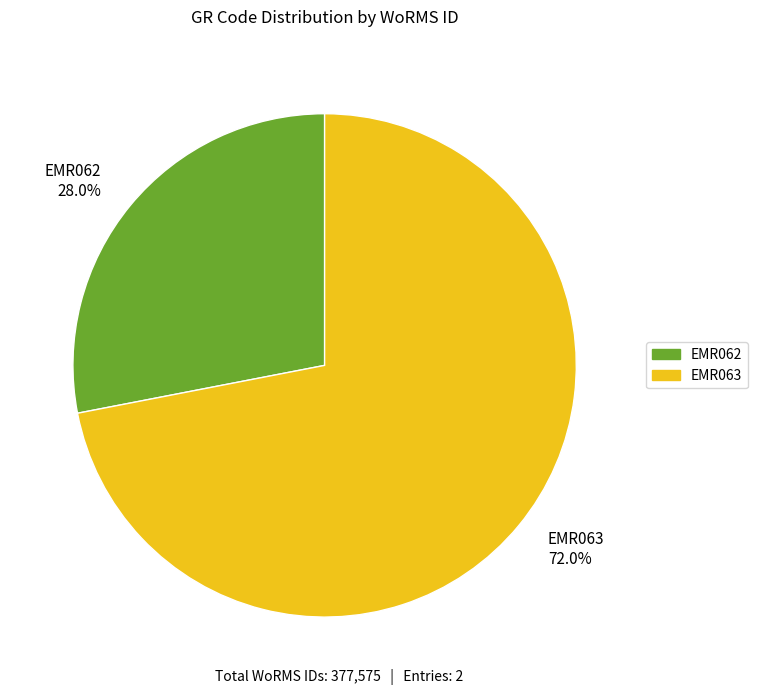

To the nearest percent, what is the difference between the largest and smallest slice percentages?

44%